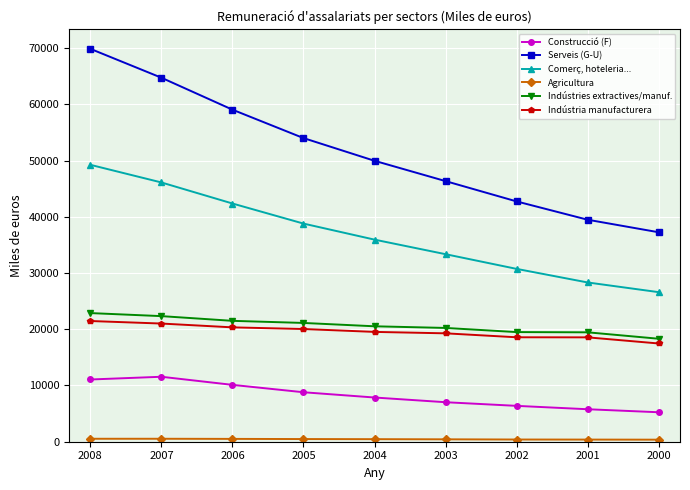

True or false: Construcció (F) and Serveis (G-U) cross at least once.

False